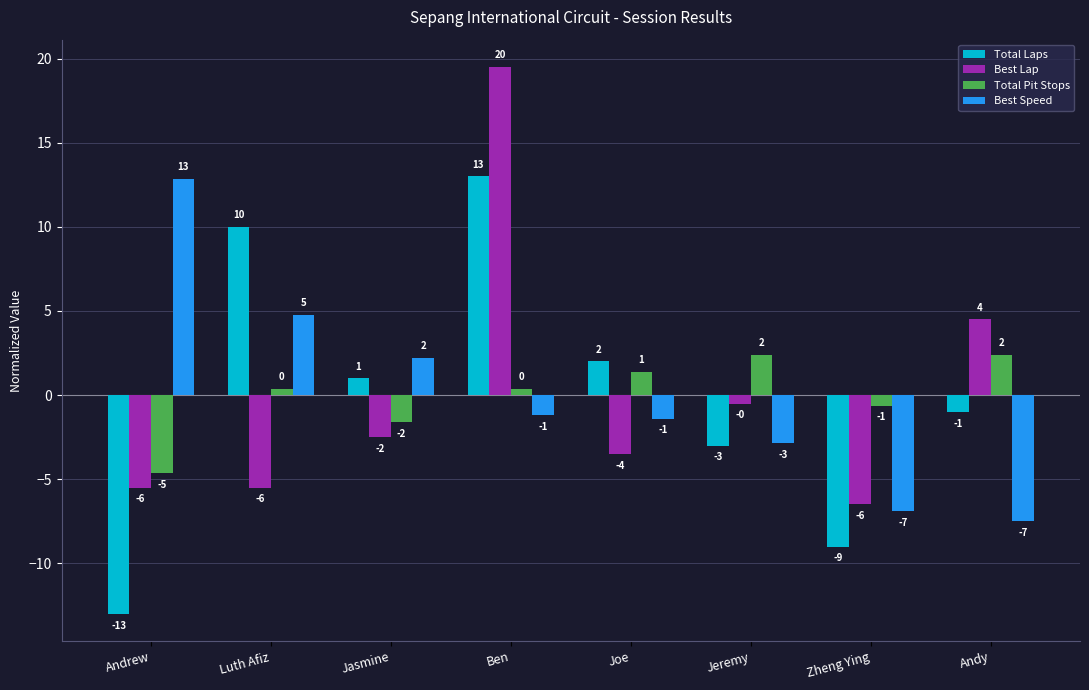

At which label does Total Pit Stops reach its minimum?

Andrew